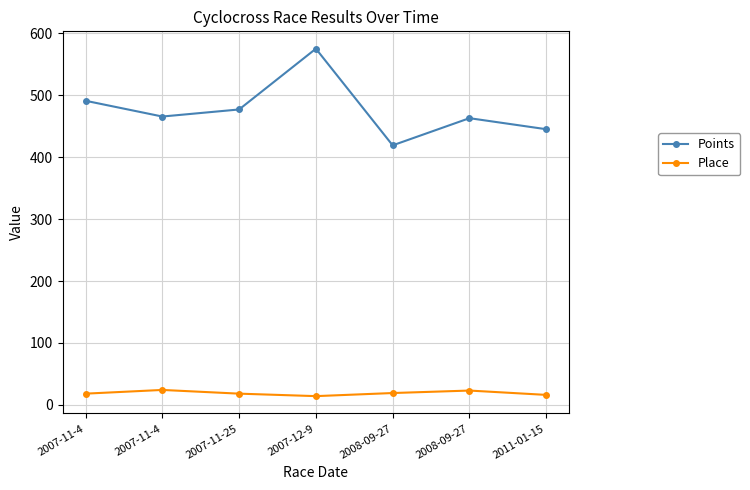

What are all the series names shown in the legend?

Points, Place